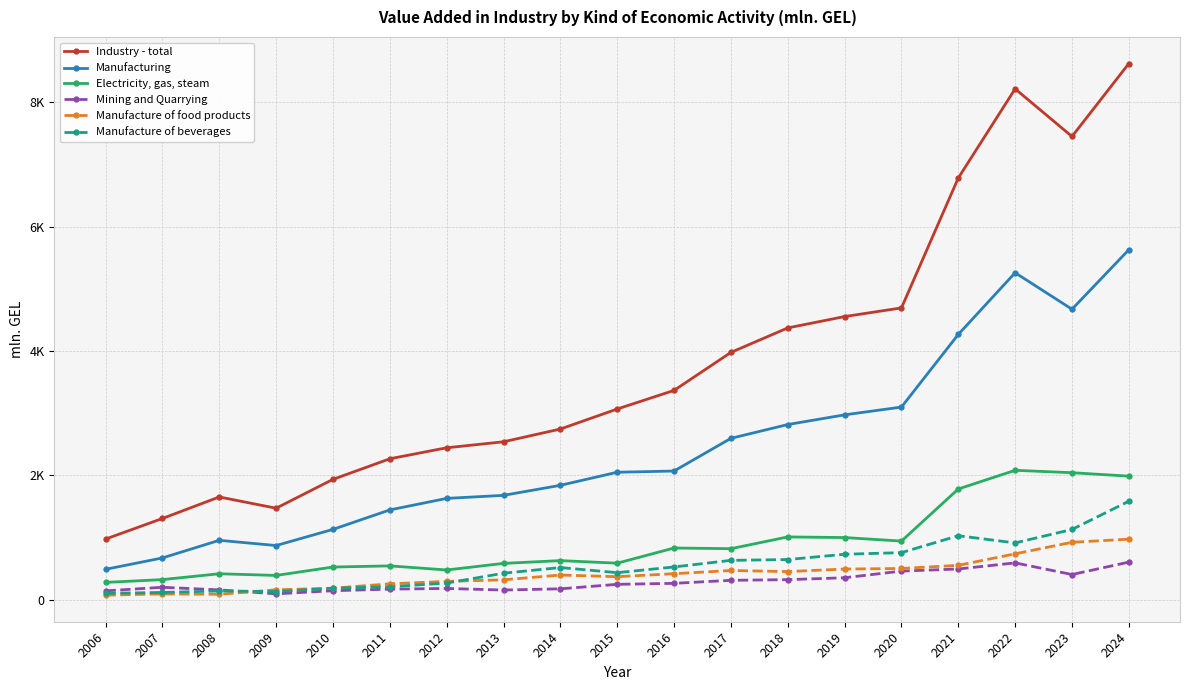

Rank the series at 2022 from highest to lowest value.

Industry - total, Manufacturing, Electricity, gas, steam, Manufacture of beverages, Manufacture of food products, Mining and Quarrying